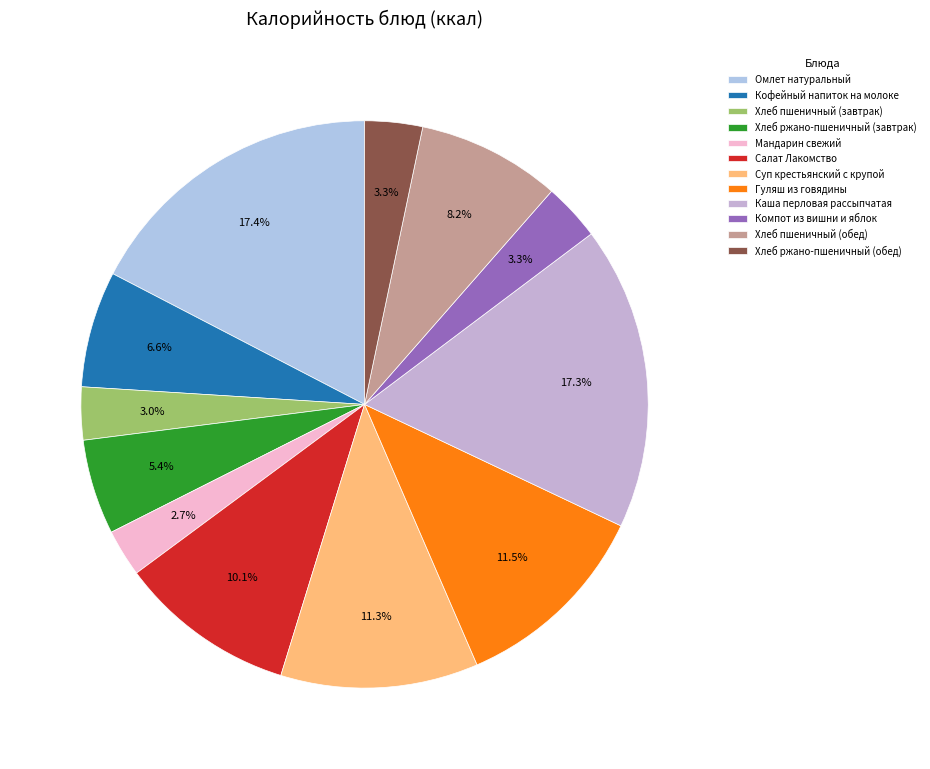

To the nearest percent, what is the combined percentage of Каша перловая рассыпчатая and Гуляш из говядины?

29%